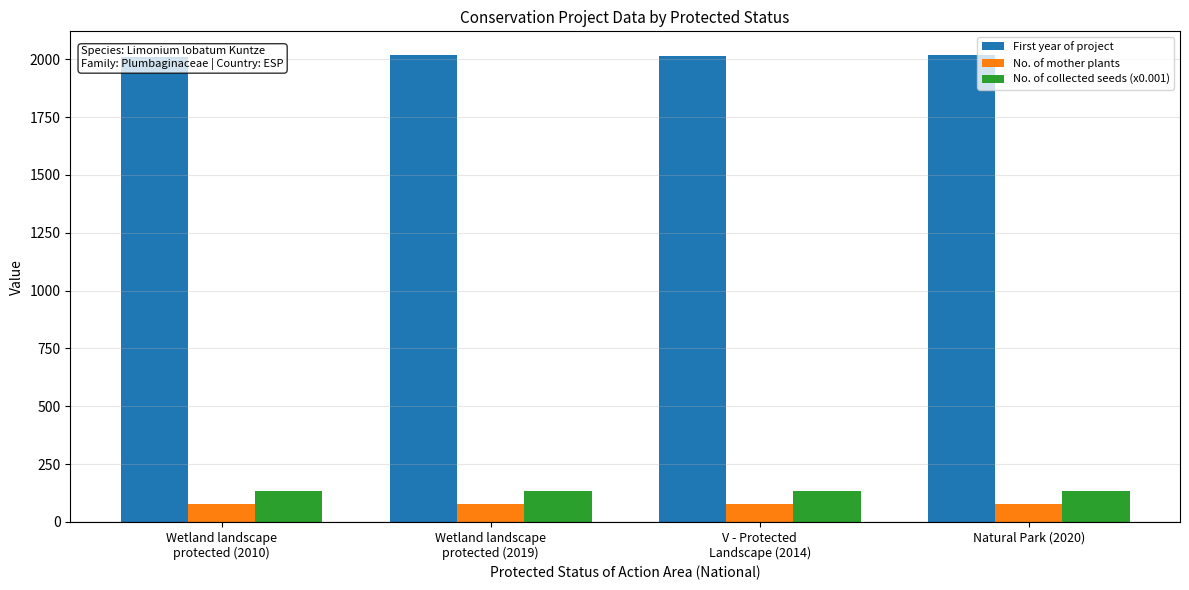

What value does the No. of mother plants series have at Wetland landscape
protected (2010)?

75.0